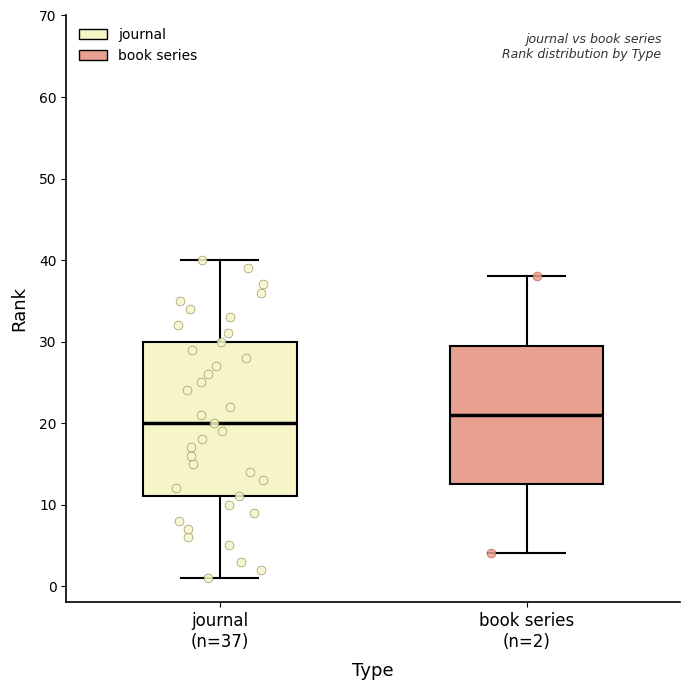

Comparing the boxes themselves (not the whiskers), which one is the tallest?

journal (n=37)